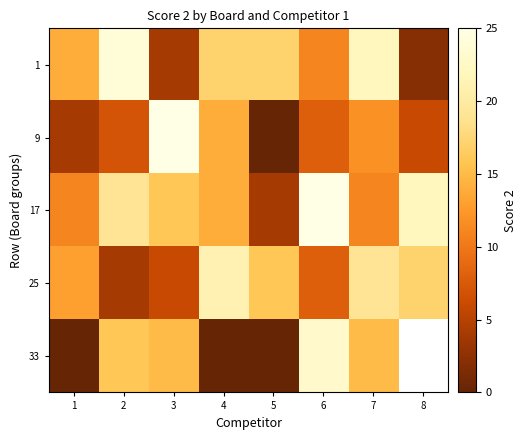

What is the sum of all 17 values?

122.0